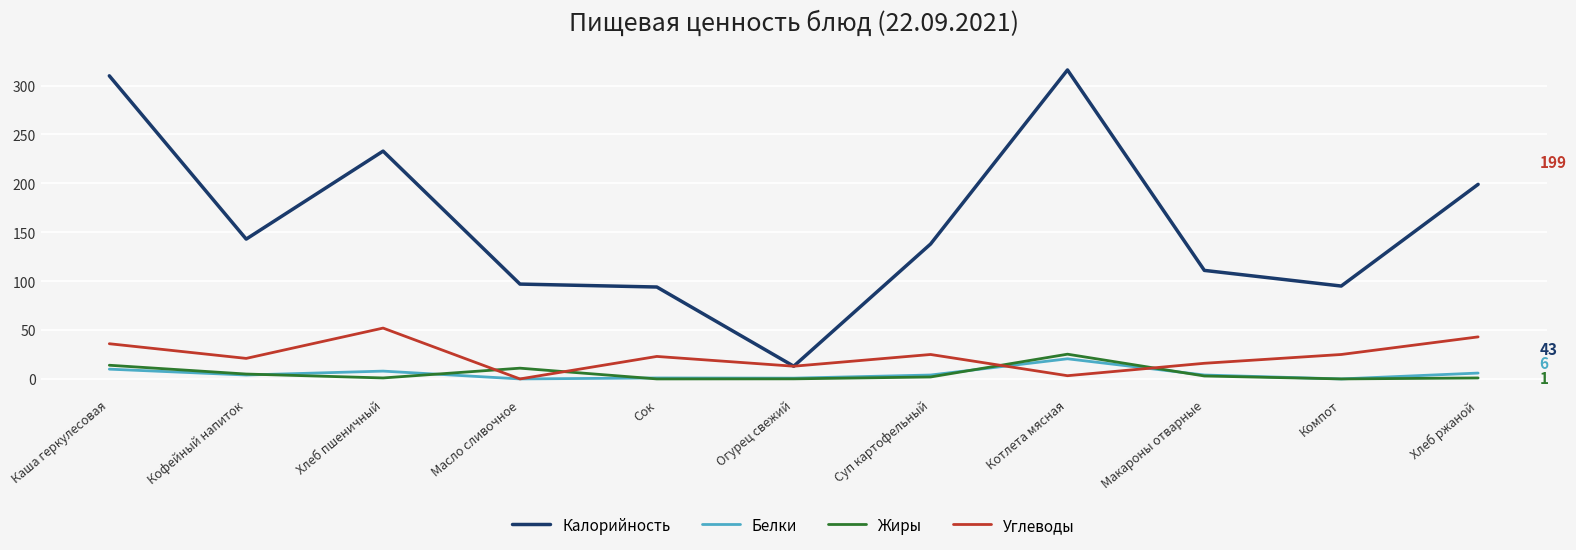

How many lines are shown in the chart?

4